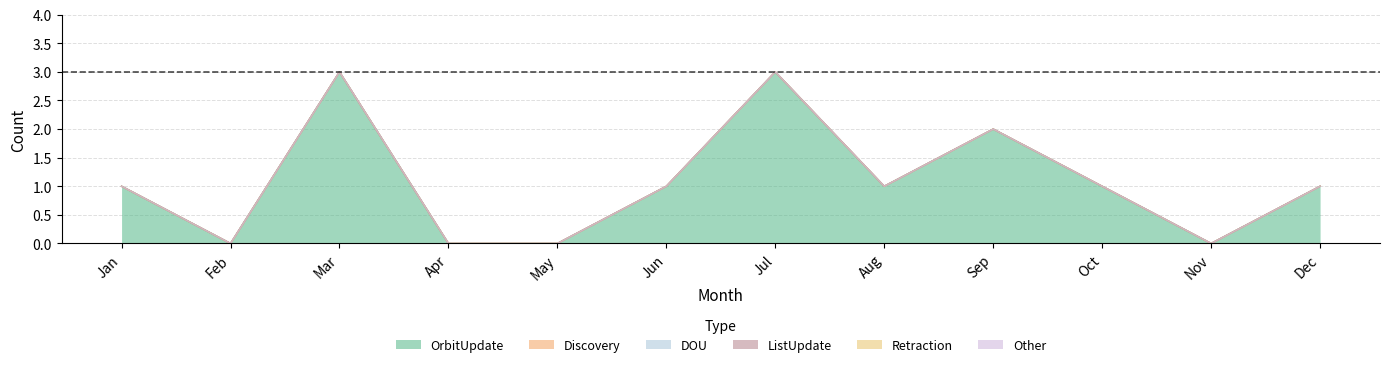

True or false: Discovery and Other intersect in this chart.

False